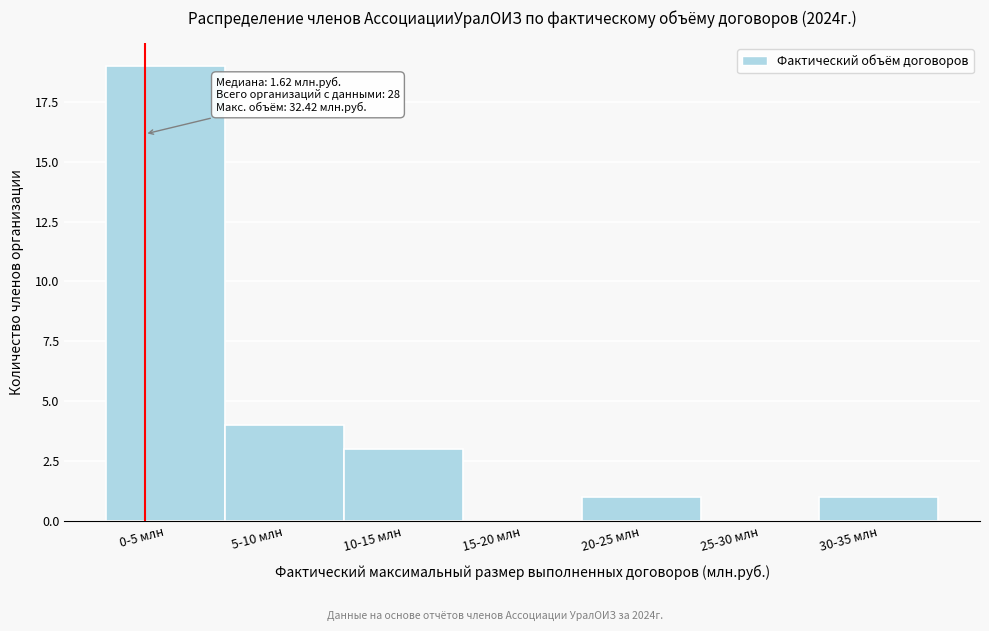

Reading left to right, extract all data points from this chart.

0-5 млн=19	5-10 млн=4	10-15 млн=3	15-20 млн=0	20-25 млн=1	25-30 млн=0	30-35 млн=1